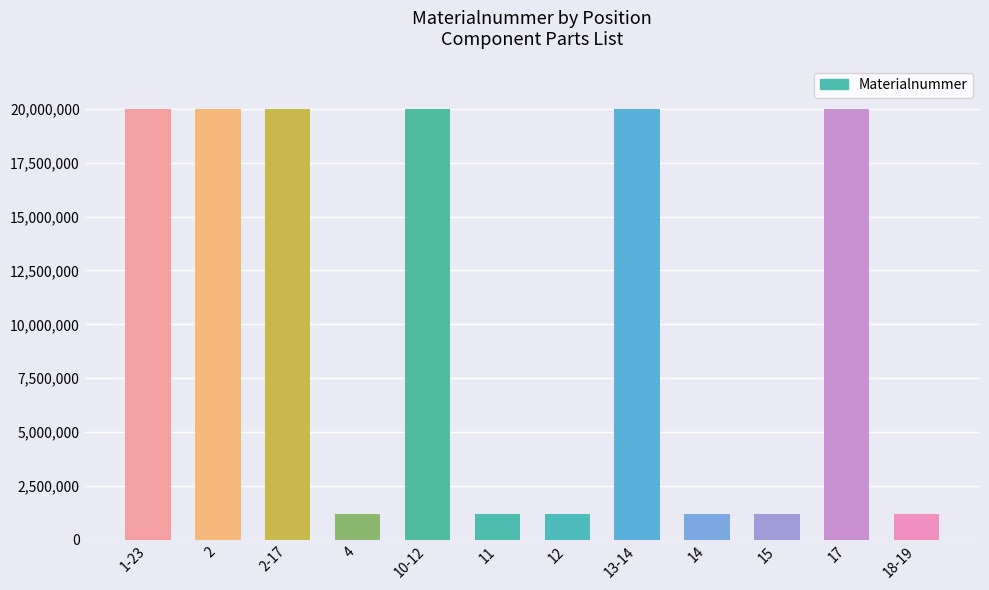

What position from the right is 2?

11